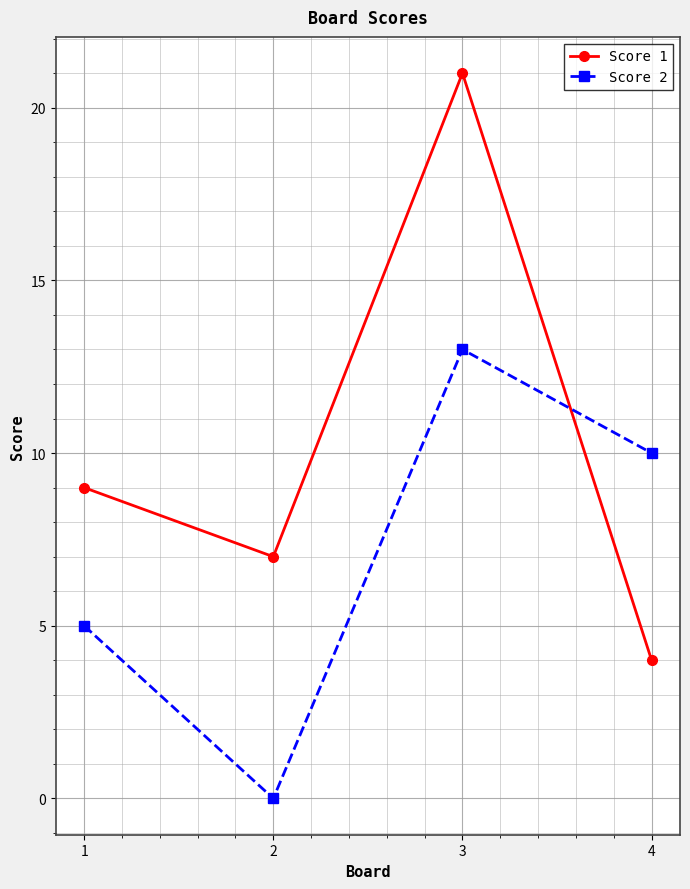

Reading left to right, what are all the values shown in this chart?

Score 1: 1=9	2=7	3=21	4=4
Score 2: 1=5	2=0	3=13	4=10